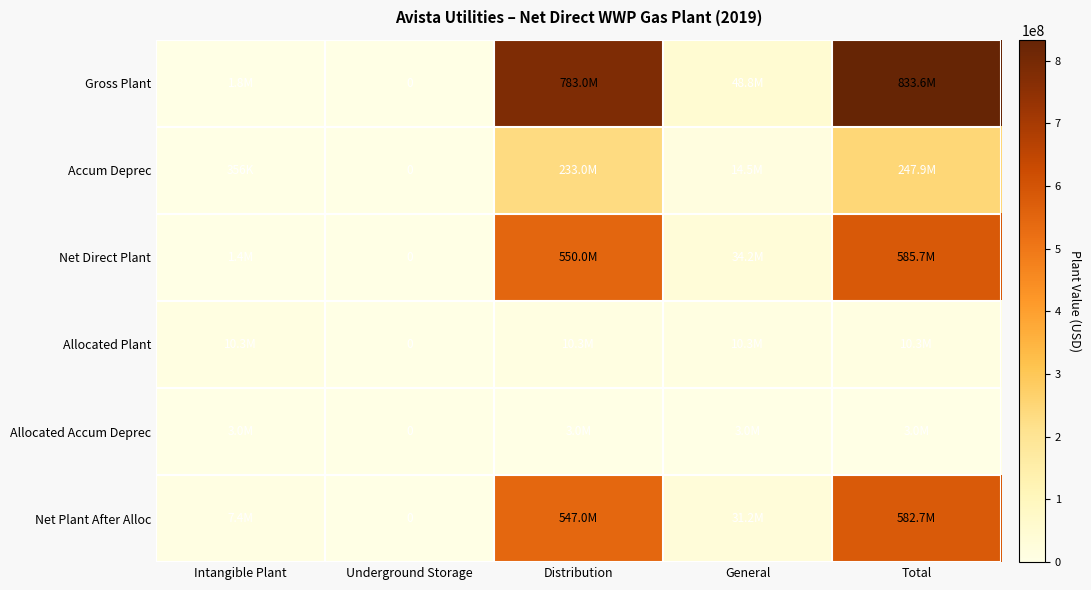

The Accum Deprec series shows 324263098 at Distribution. True or false?

False